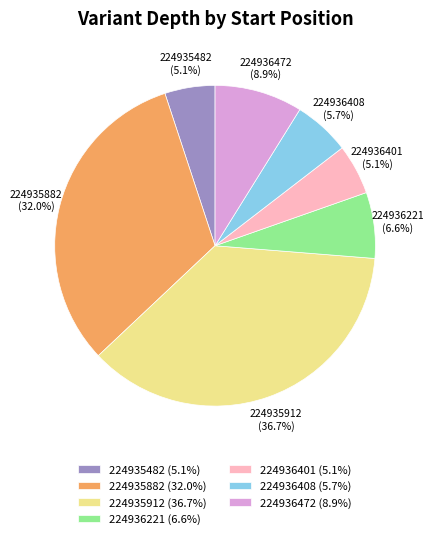

What percentage is the 224936408 slice, to the nearest percent?

6%